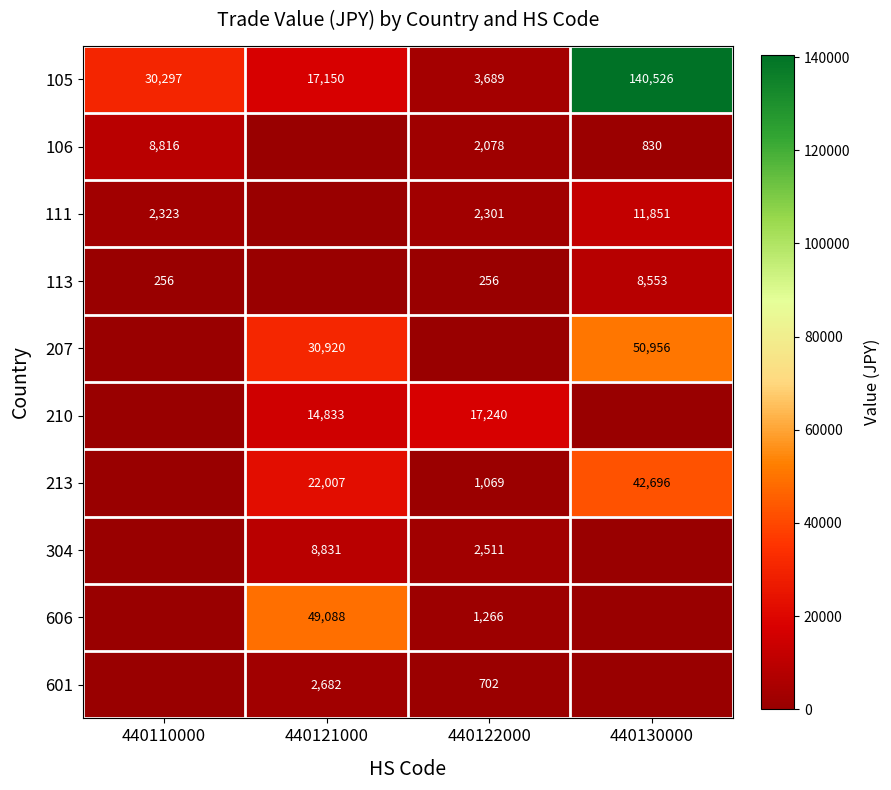

What is the difference between the second highest and second lowest values in the 105 series?

13147